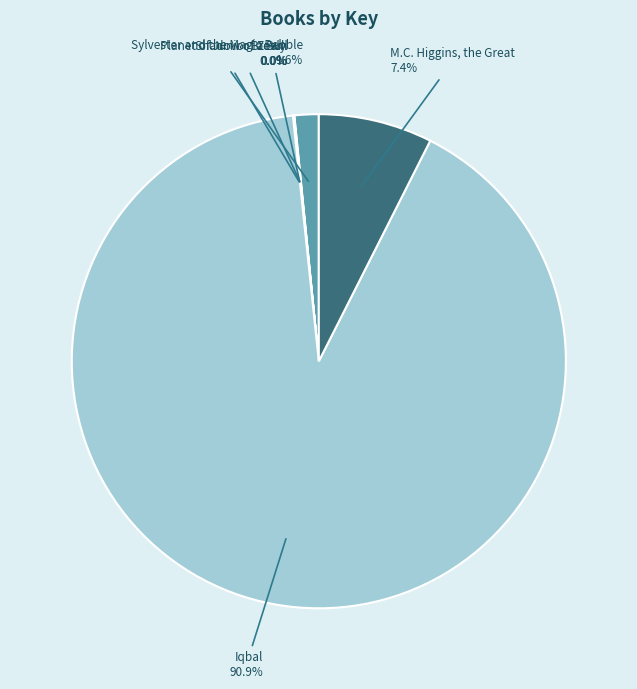

To the nearest percent, what is the difference between the largest and smallest slice percentages?

91%